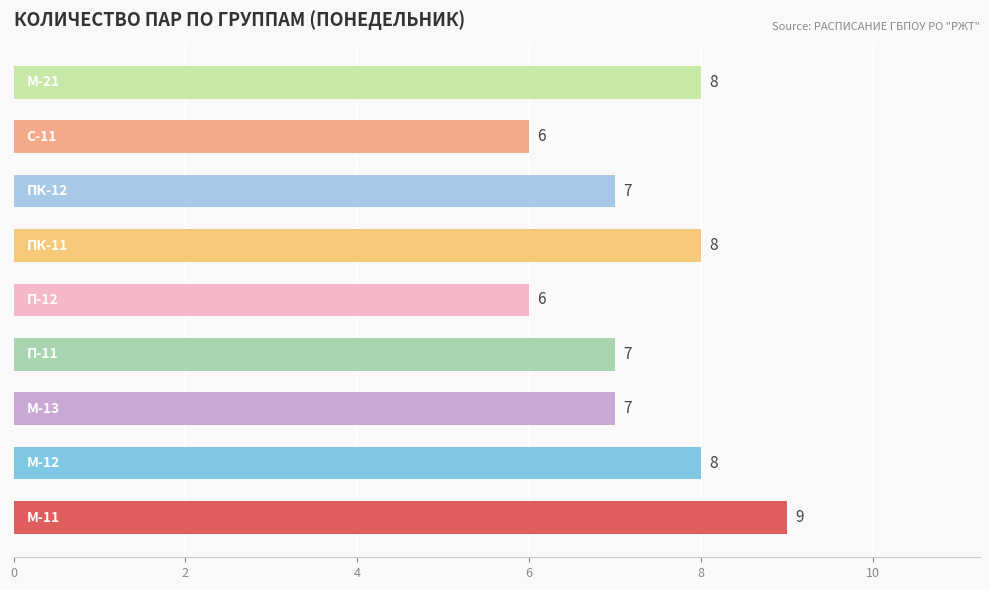

Count the number of data series in this chart.

1